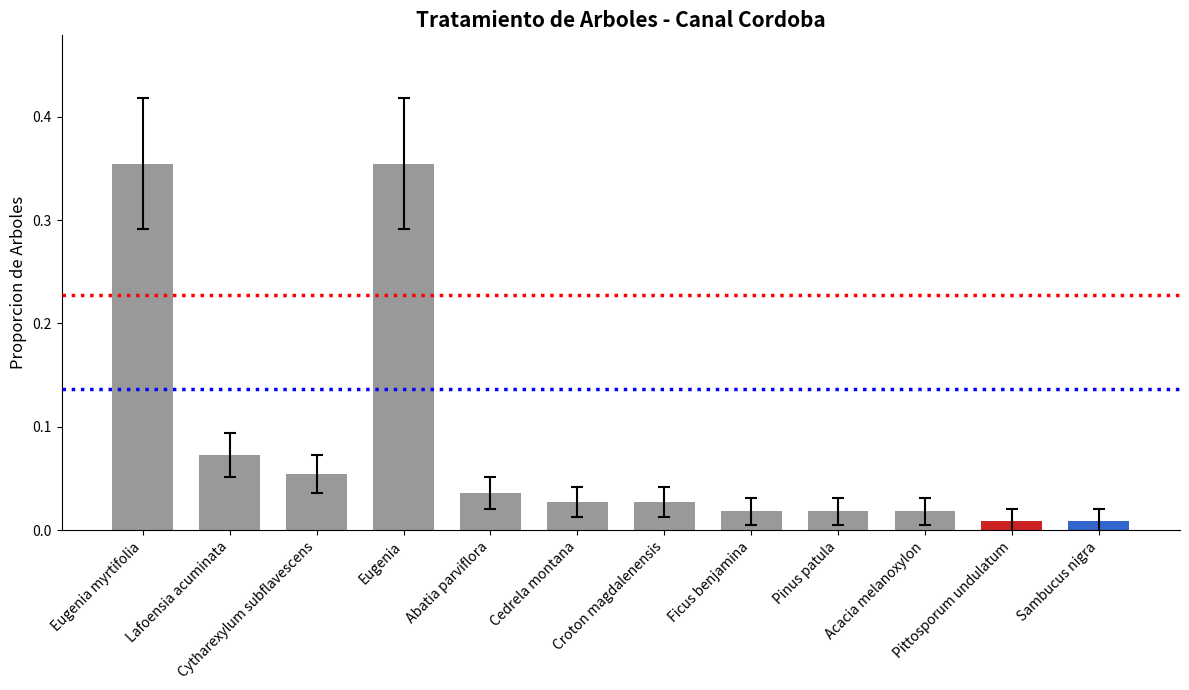

What position from the right is Cedrela montana?

7